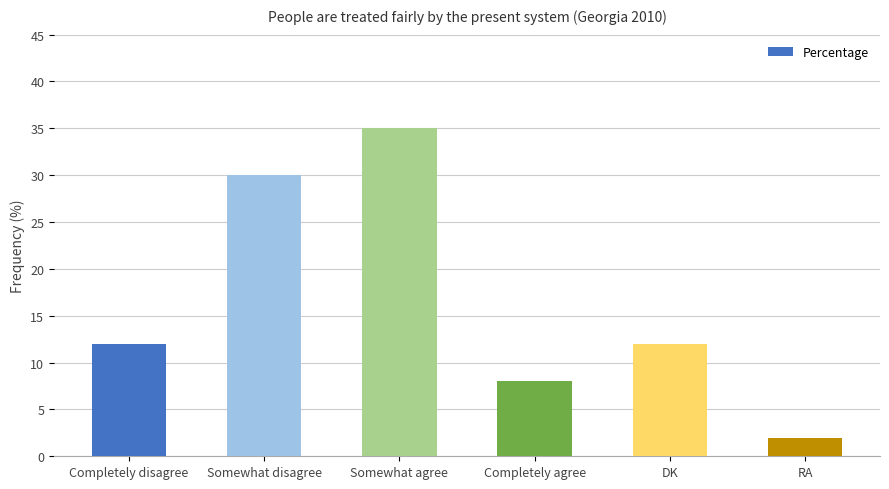

How many bars are there in total?

6